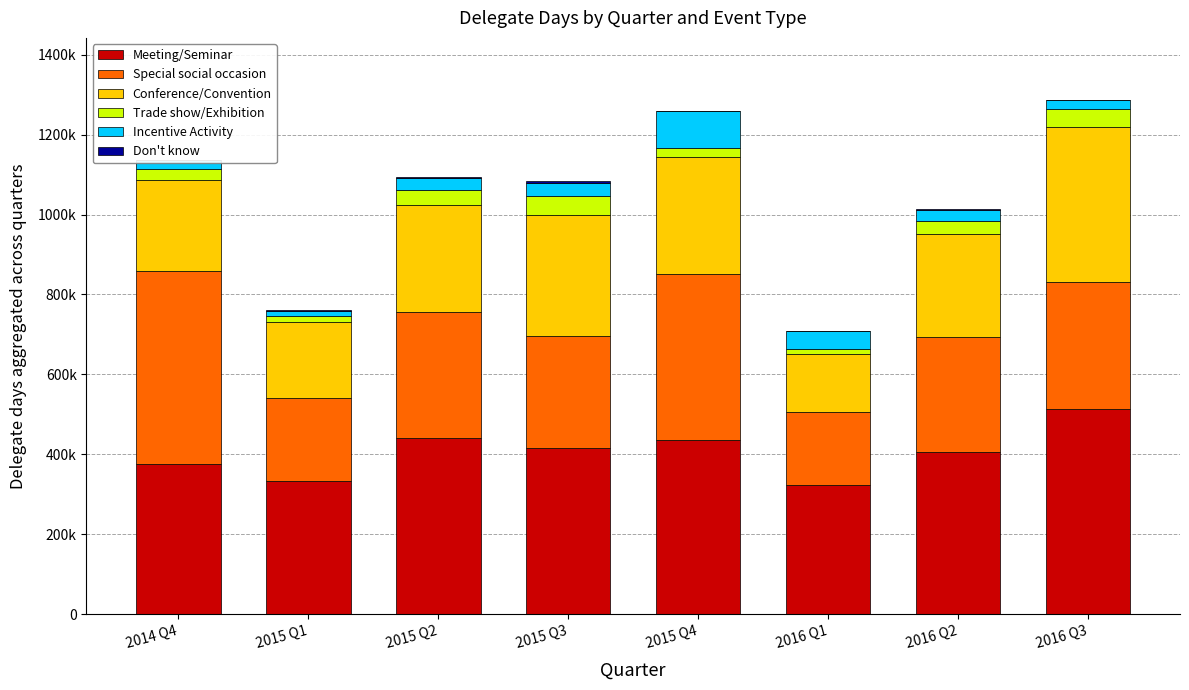

Are the bars grouped side by side (vs. stacked)?

No